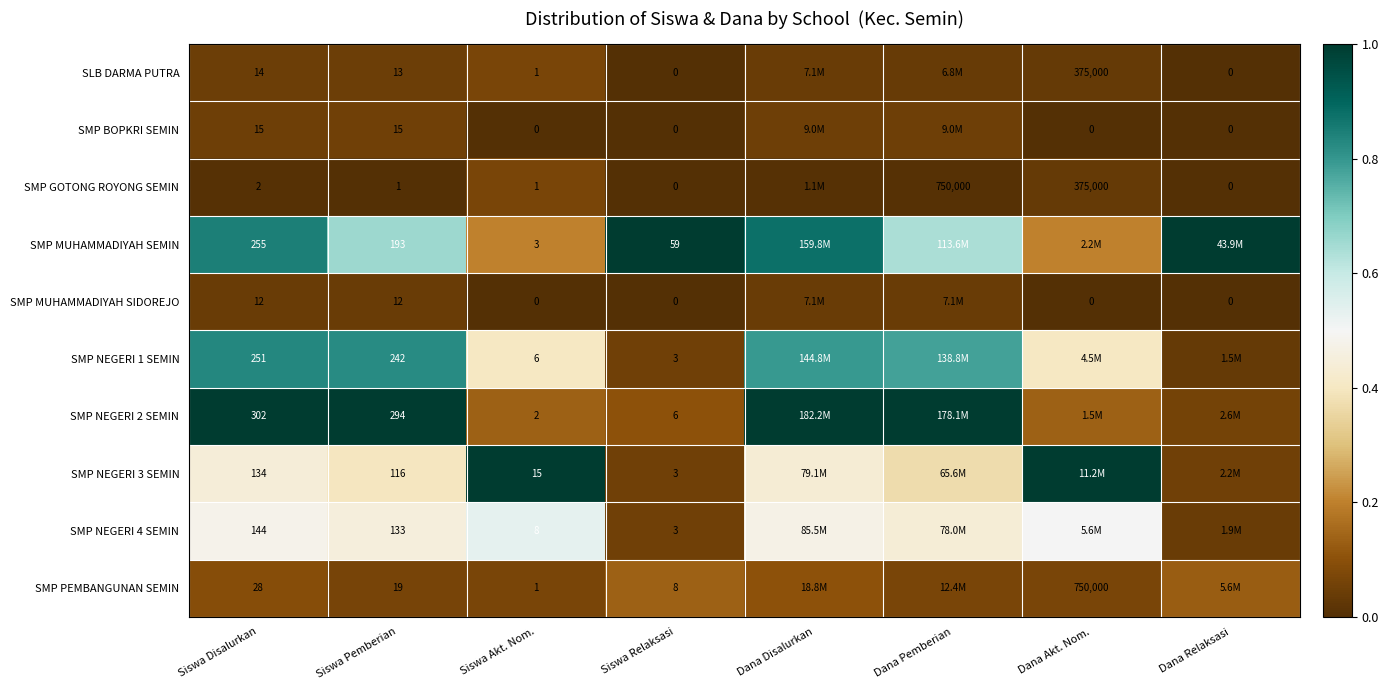

What is the total value across all series at Siswa Akt. Nom.?

37.0